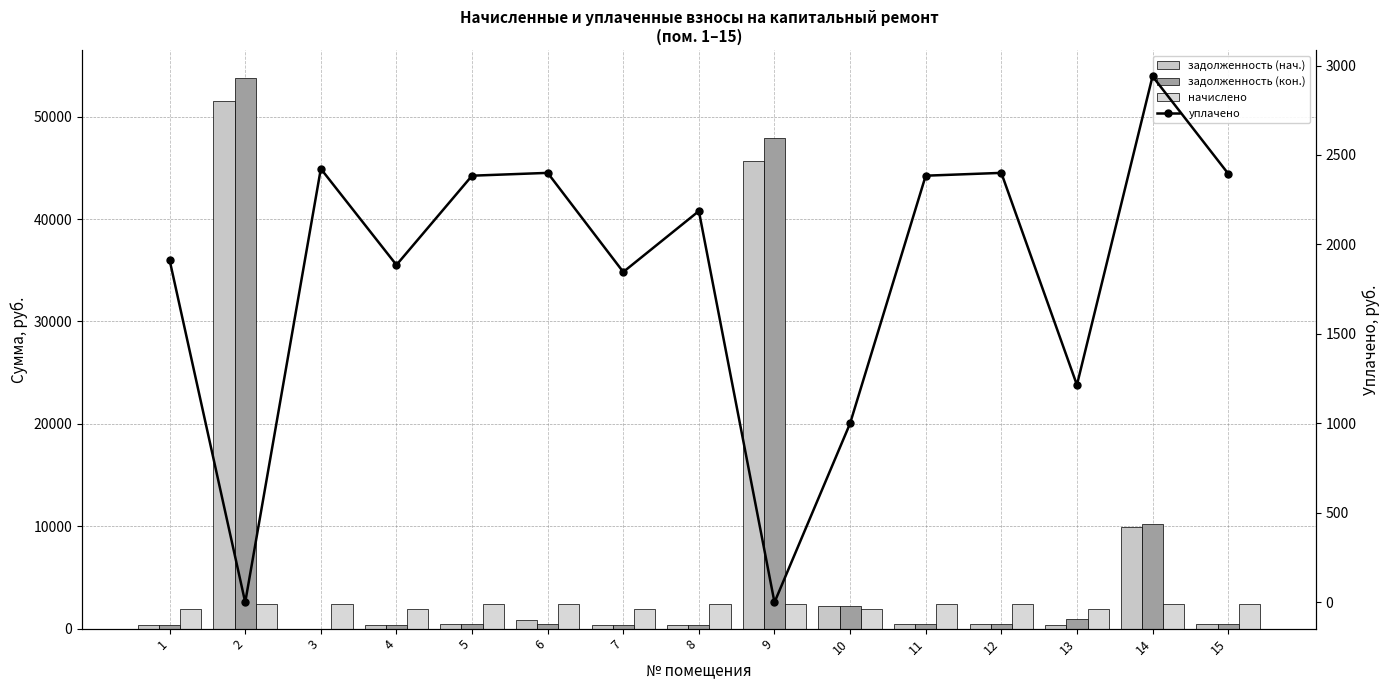

Is it true that уплачено equals 0.0 at 2?

True